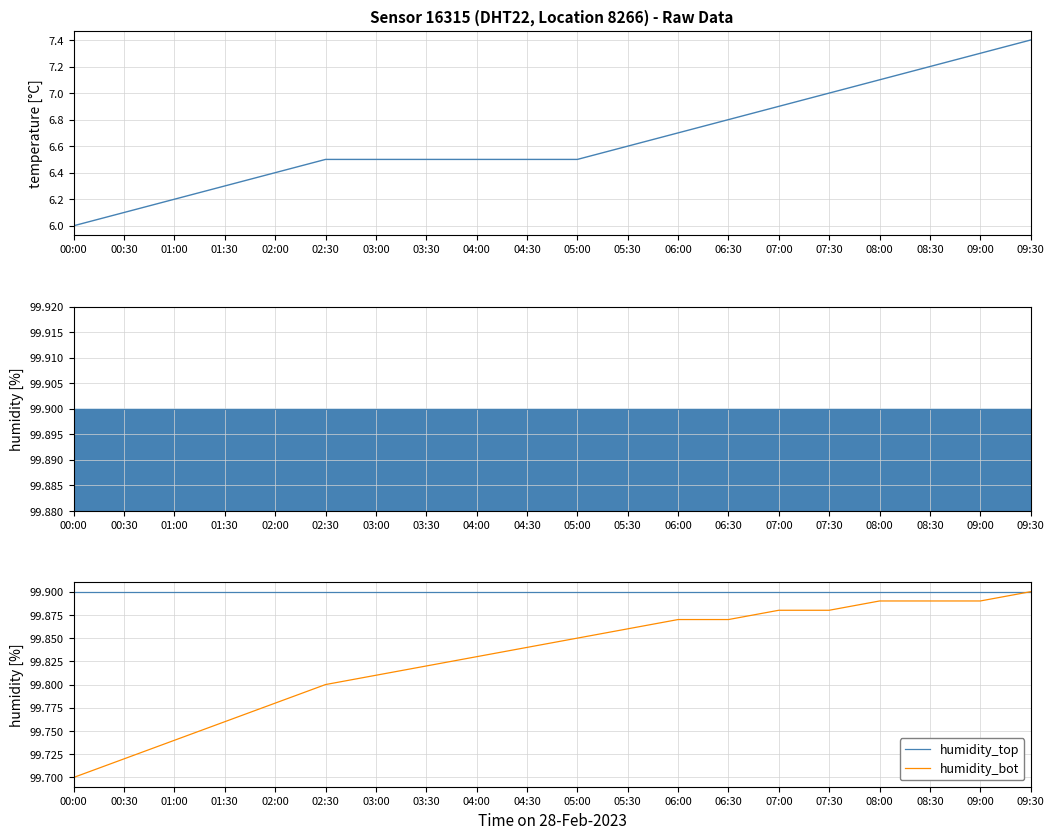

List the labels in order of temperature value, largest first.

09:30, 09:00, 08:30, 08:00, 07:30, 07:00, 06:30, 06:00, 05:30, 02:30, 03:00, 03:30, 04:00, 04:30, 05:00, 02:00, 01:30, 01:00, 00:30, 00:00